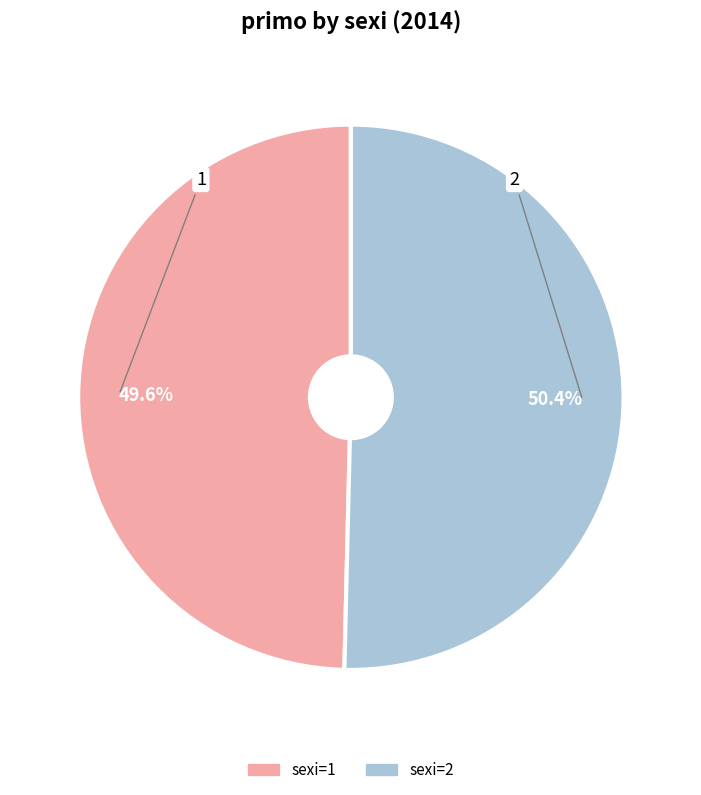

Which slice represents more than half of the pie?

2